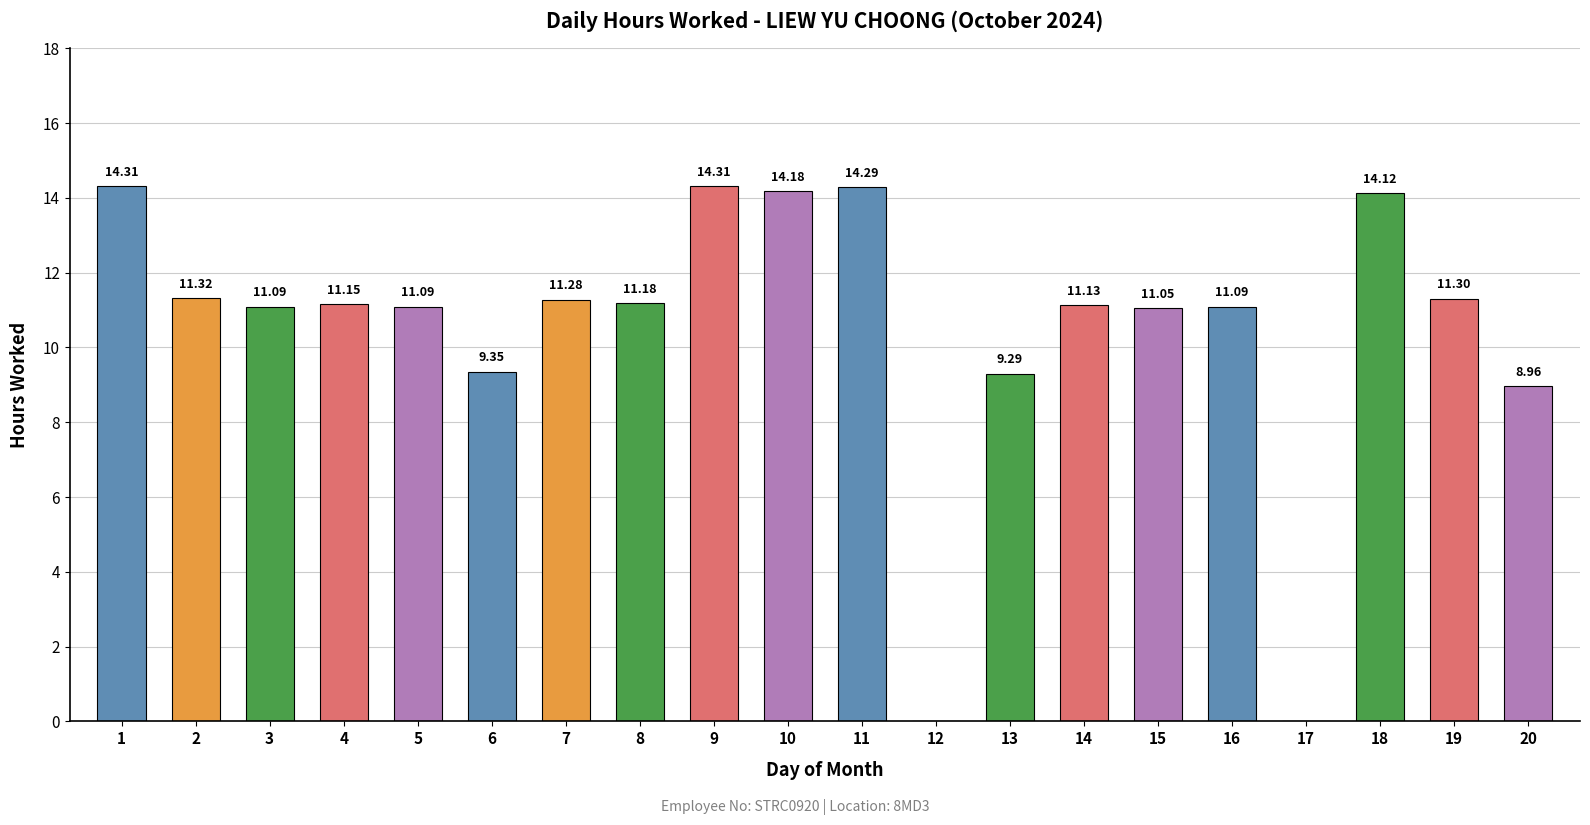

Between 8 and 13, which is larger?

8